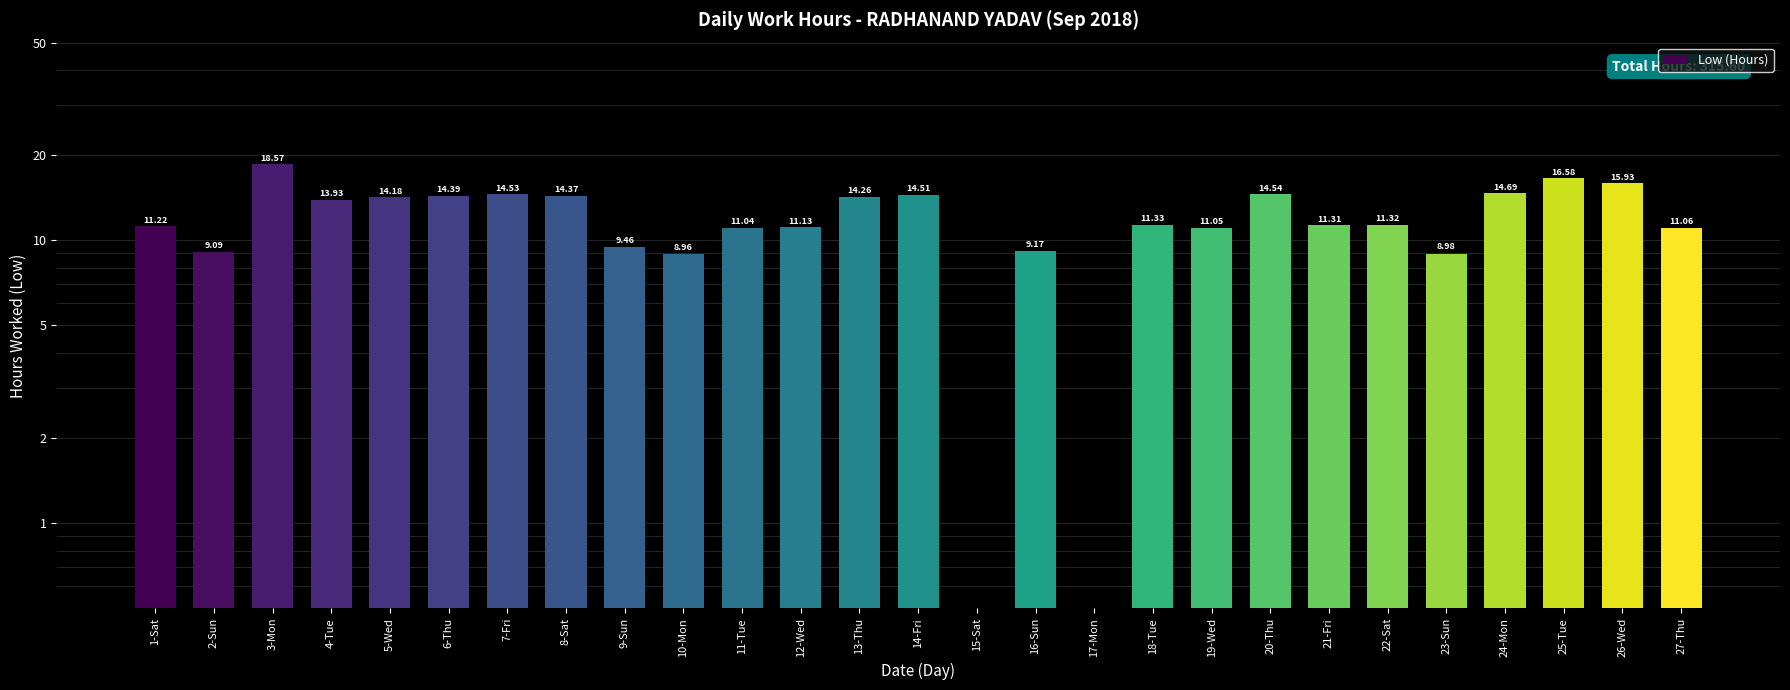

What is the value of the 8th bar from the left?

14.4